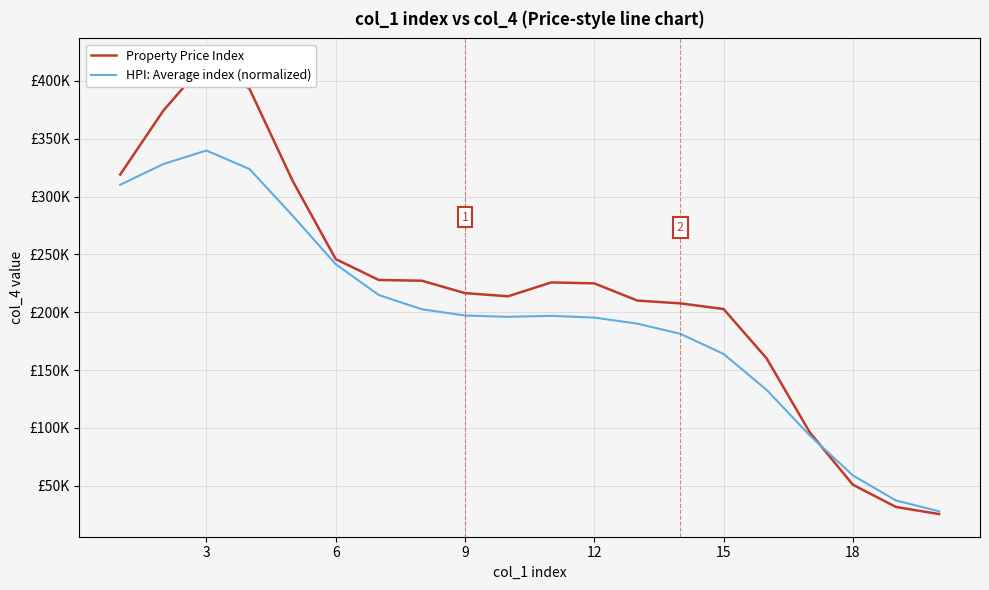

The value of HPI: Average index (normalized) at 15 is 288705.2. True or false?

False